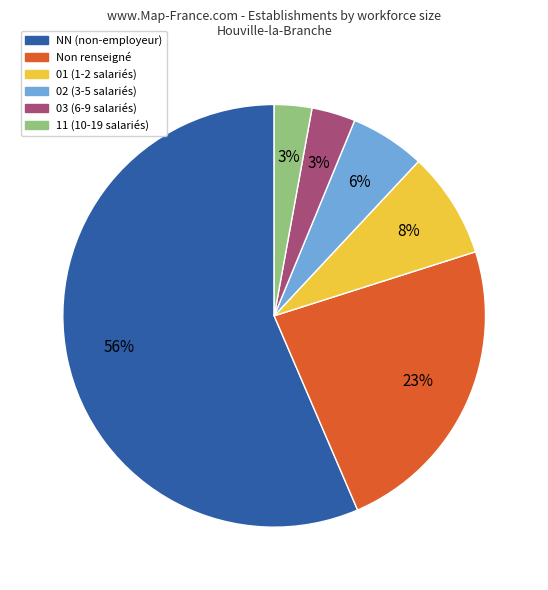

The NN (non-employeur) slice represents 56% of the pie. True or false?

True